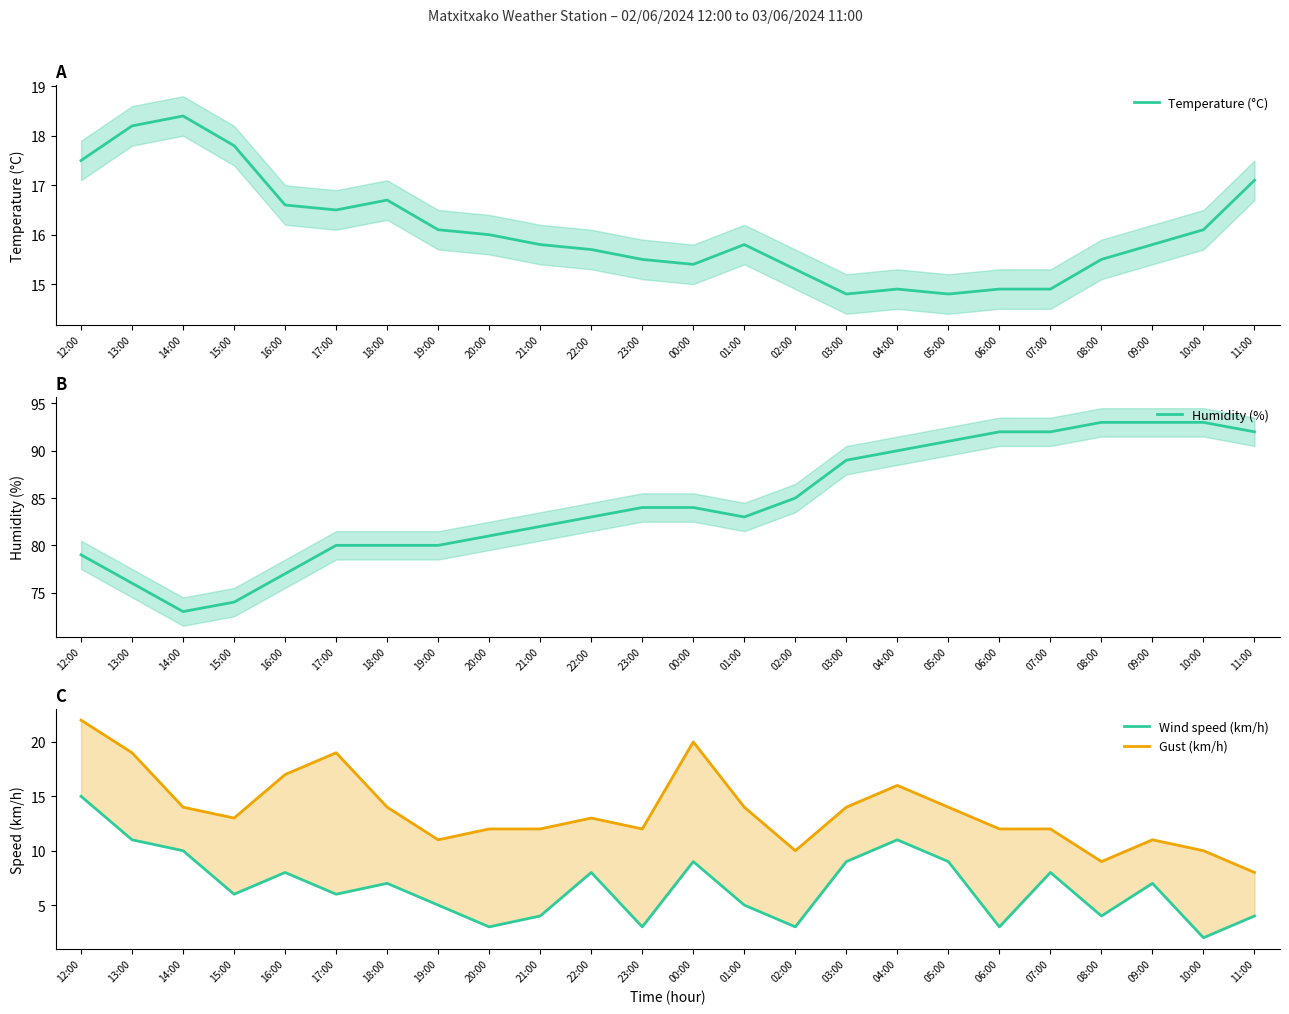

What is the difference between the second highest and minimum values in the Temperature (°C) series?

3.4